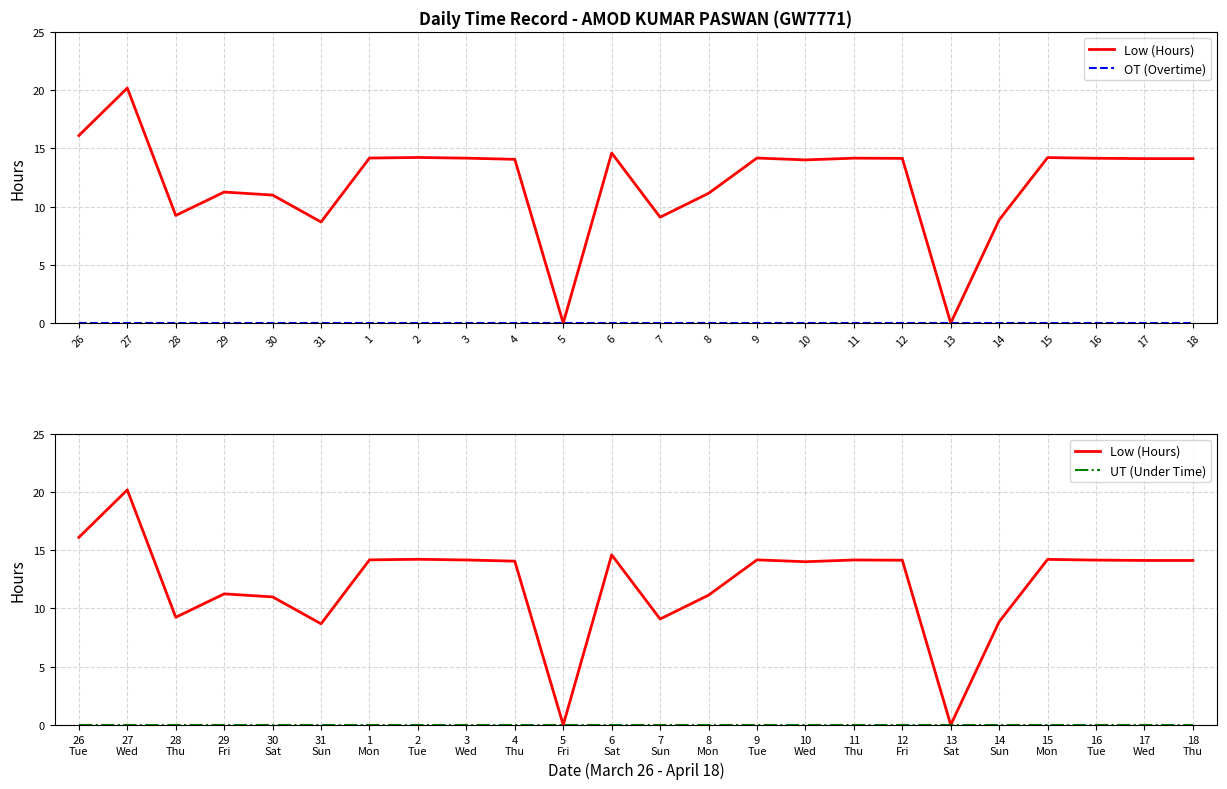

What is the difference between the second highest and second lowest values in the Low (Hours) series?

16.1